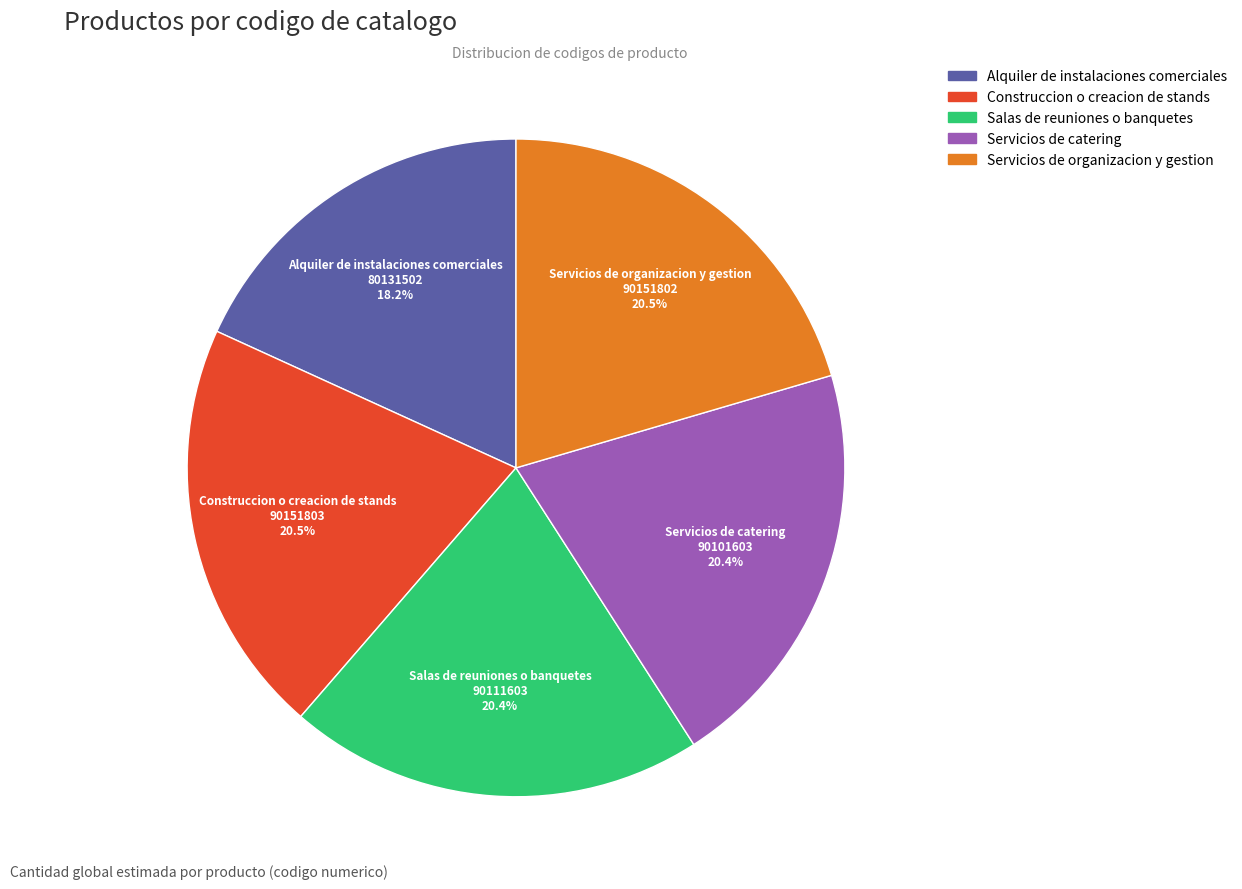

What is the smallest slice in the pie chart?

Alquiler de instalaciones comerciales